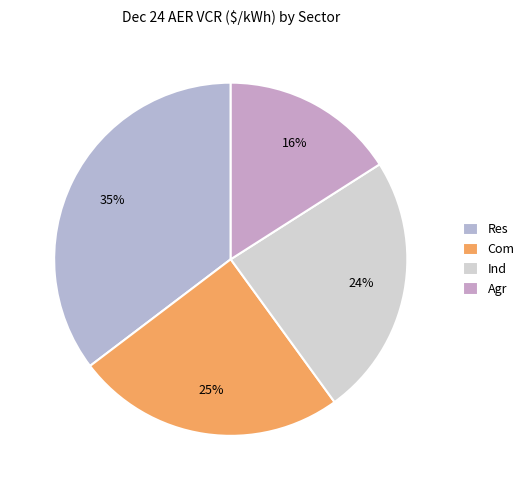

To the nearest percent, what is the difference between the largest and smallest slice percentages?

19%